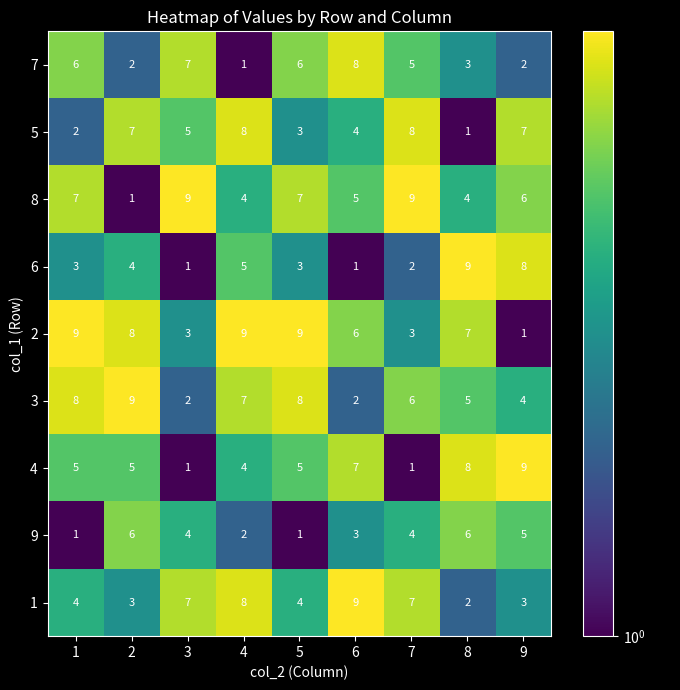

What is the greatest value displayed?

9